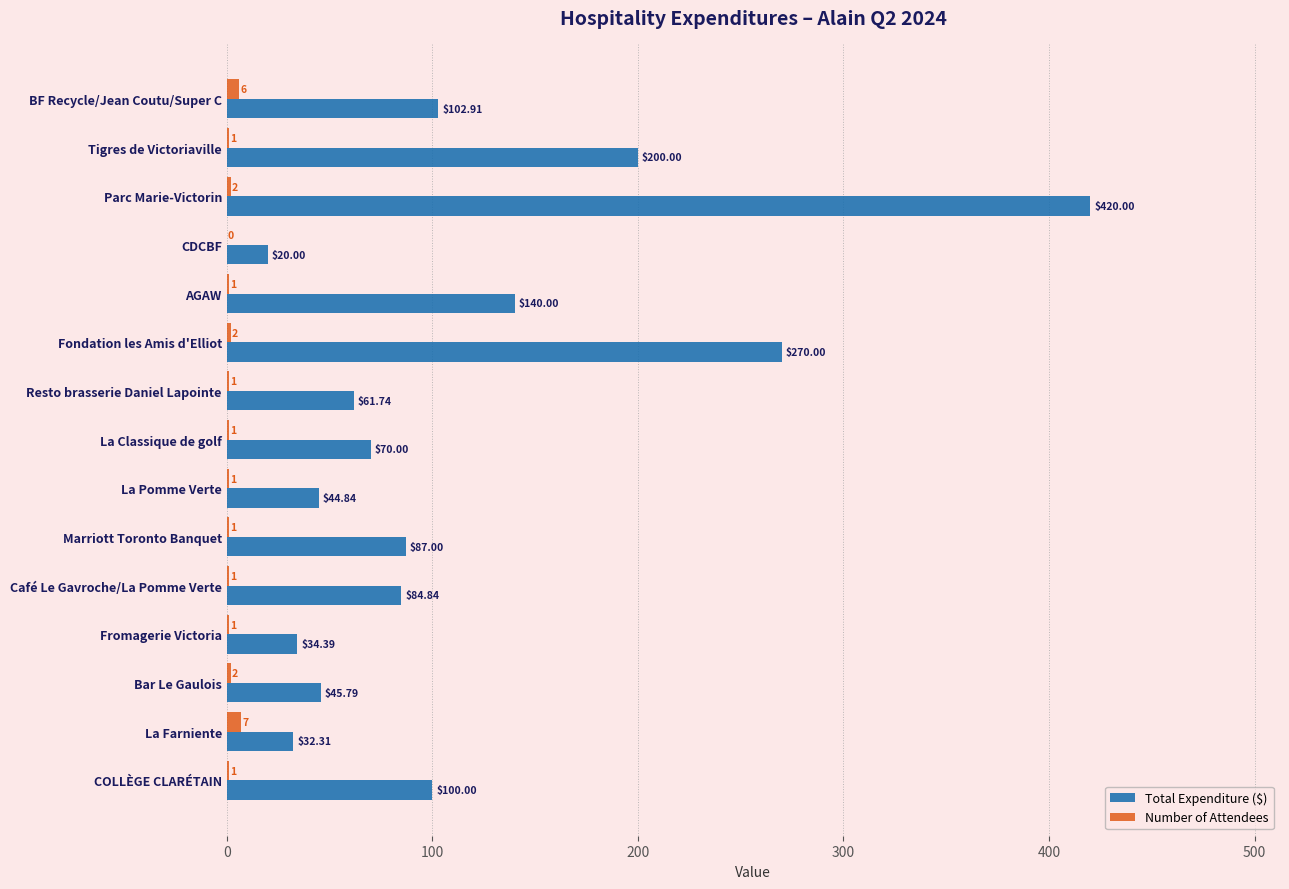

Between La Classique de golf and COLLÈGE CLARÉTAIN, which series saw the biggest shift?

Total Expenditure ($)